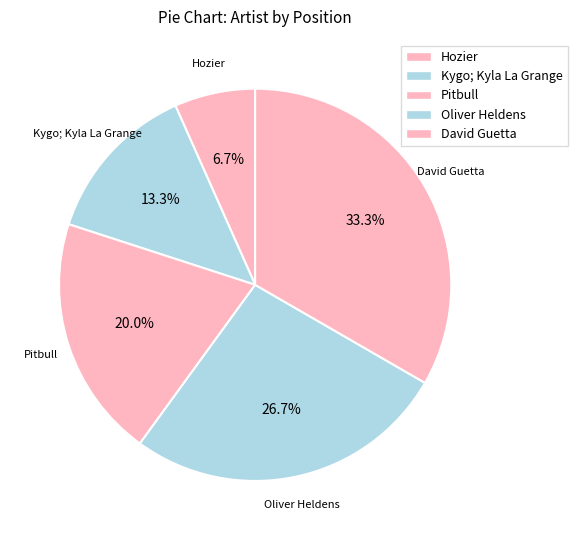

What portion of the pie excludes Oliver Heldens?

73.3%